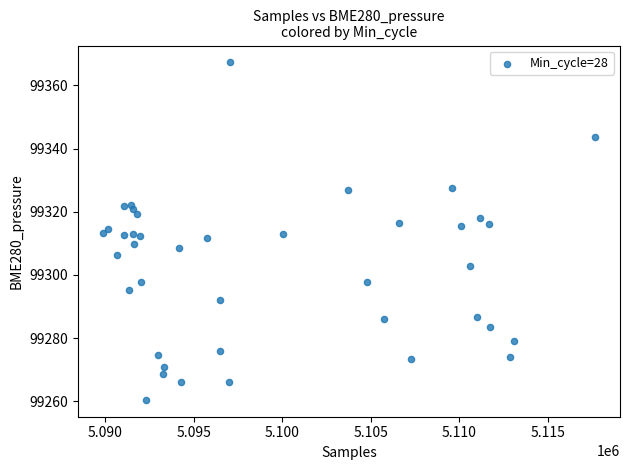

What is the range of Y values (max minus min)?

106.9